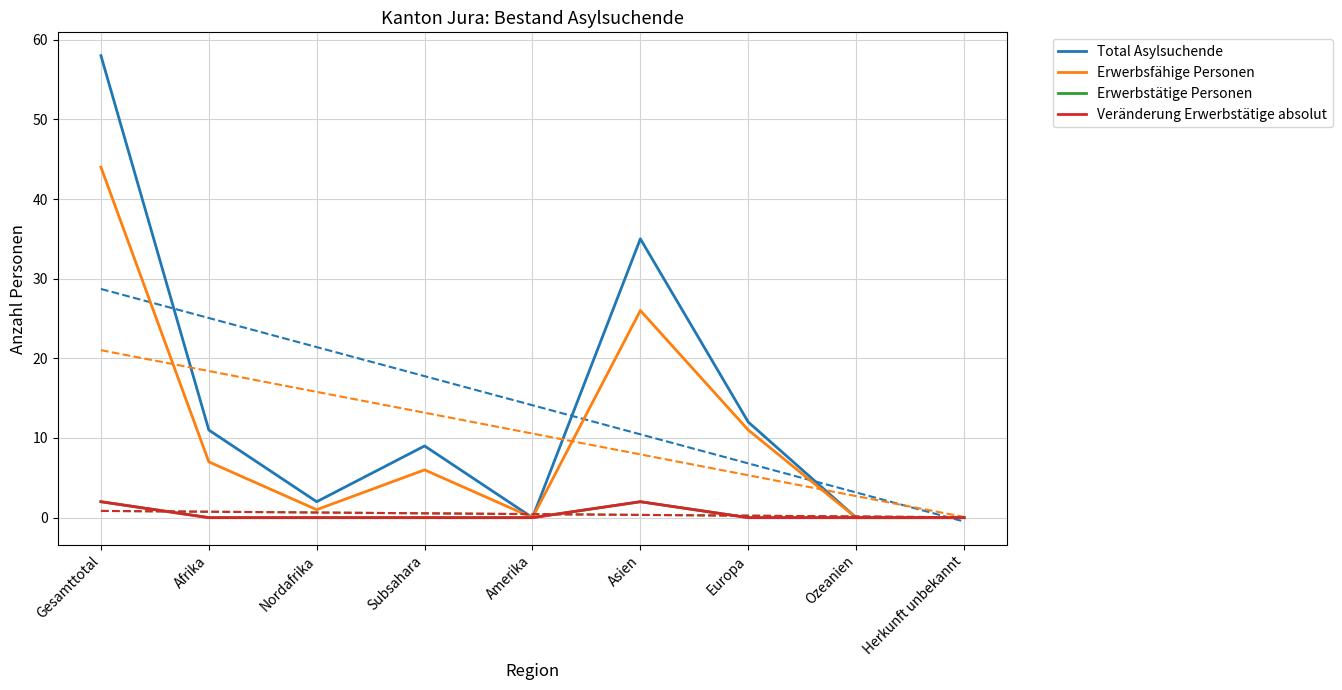

How many interior local peaks does the Veränderung Erwerbstätige absolut series have?

1